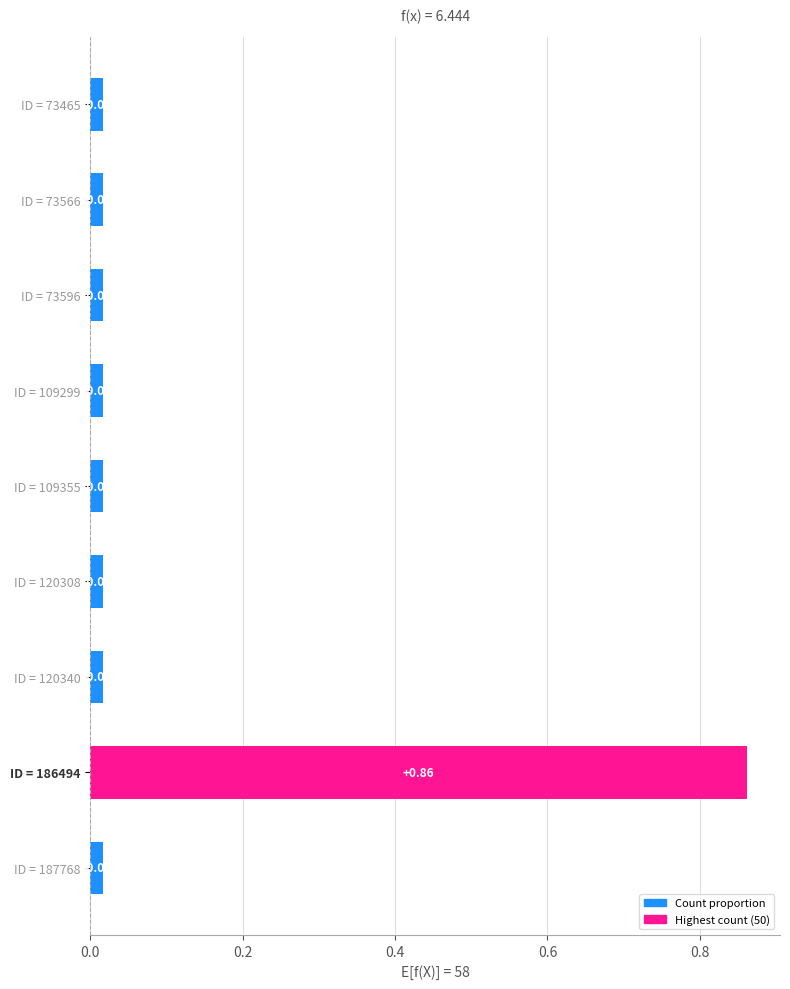

Which has a higher value, ID = 109355 or ID = 186494?

ID = 186494